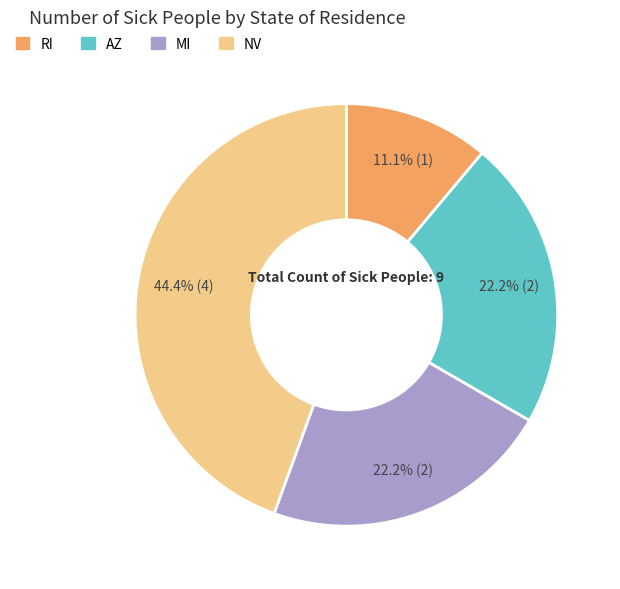

Approximately how many times larger is the value at RI compared to MI?

0.5